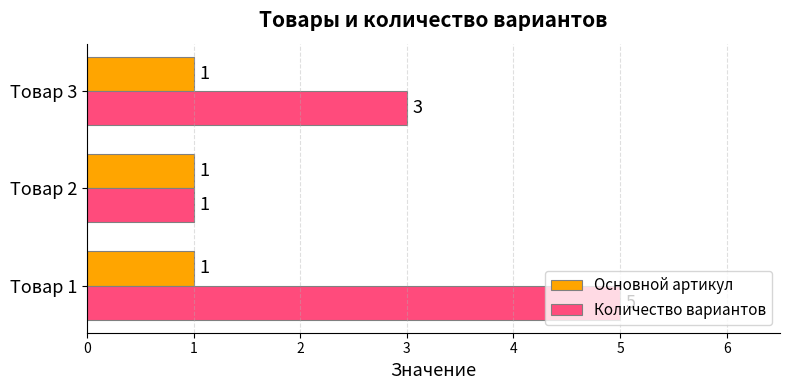

How many data points does each series have?

3